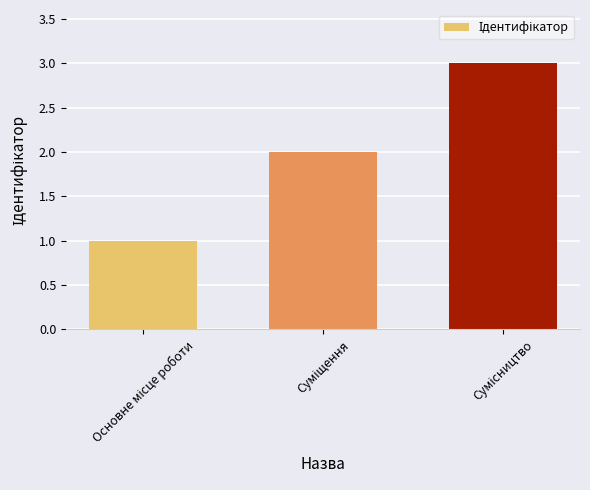

How many values are below 2?

1